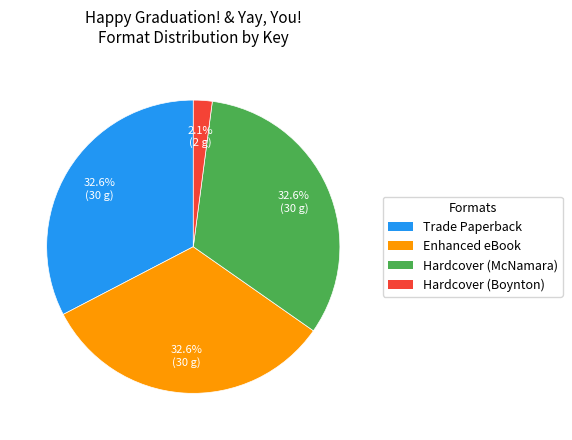

Which category has the smallest portion of the pie?

Hardcover (Boynton)